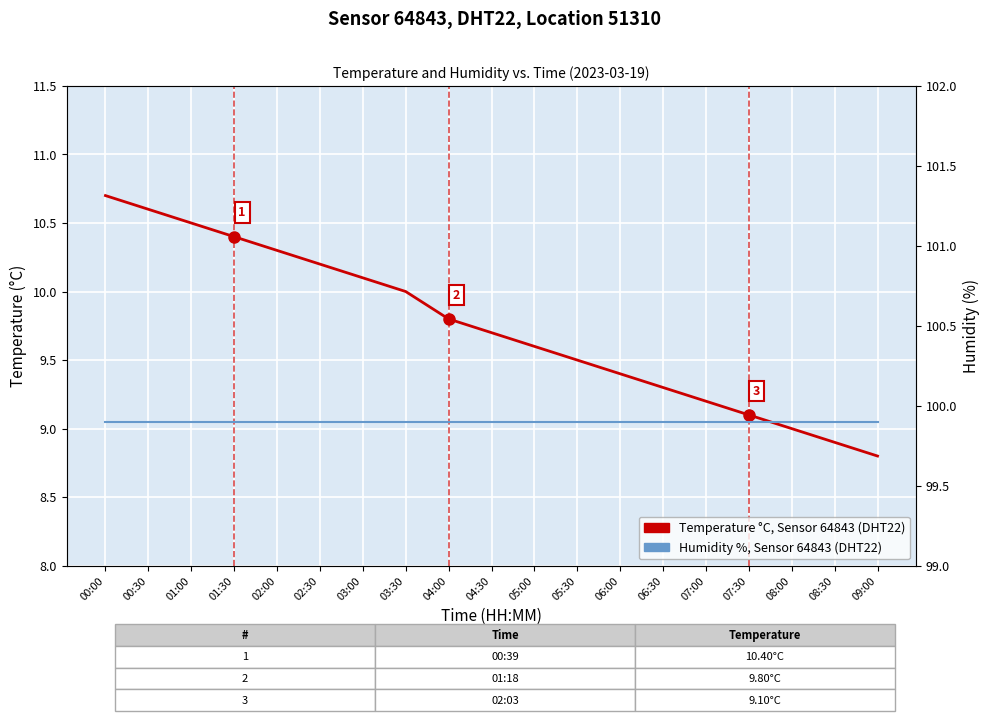

What is the sum of the Temperature °C, Sensor 64843 (DHT22) values at 01:00 and 04:30?

20.2